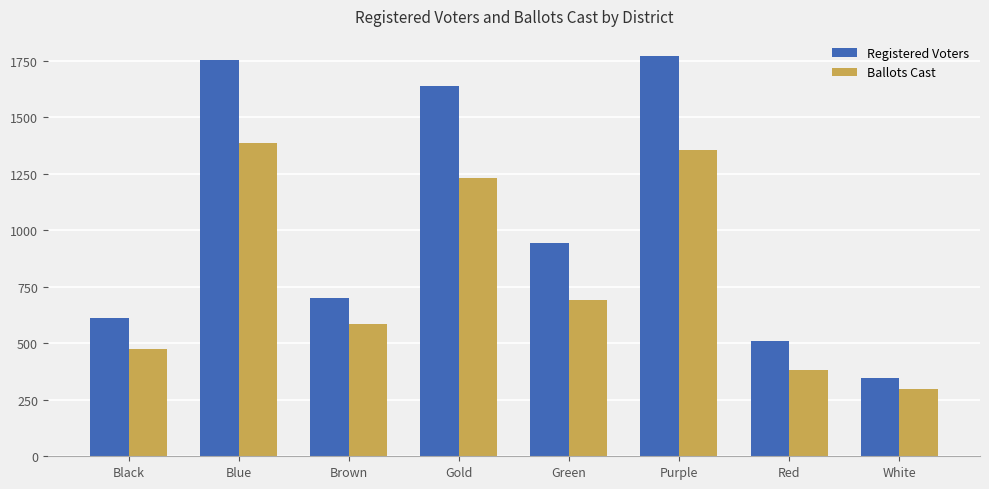

Is the value of Registered Voters at Gold greater than the value of Ballots Cast at Green?

Yes